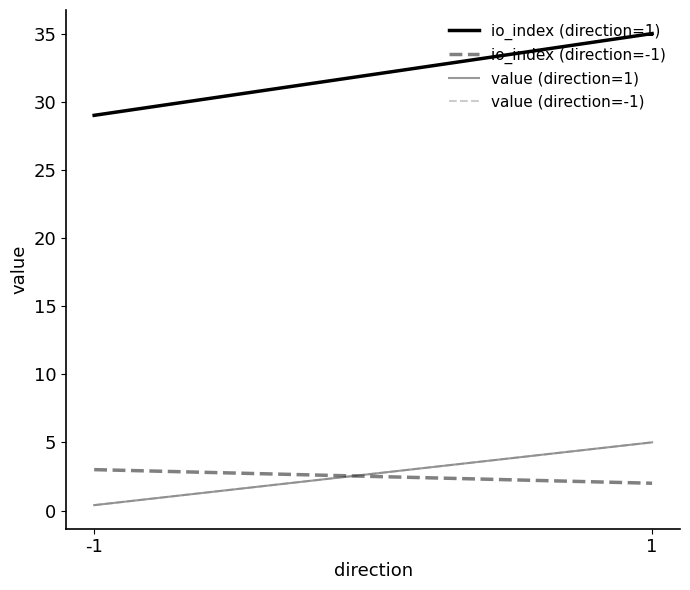

What are all the series names shown in the legend?

io_index (direction=1), io_index (direction=-1), value (direction=1), value (direction=-1)